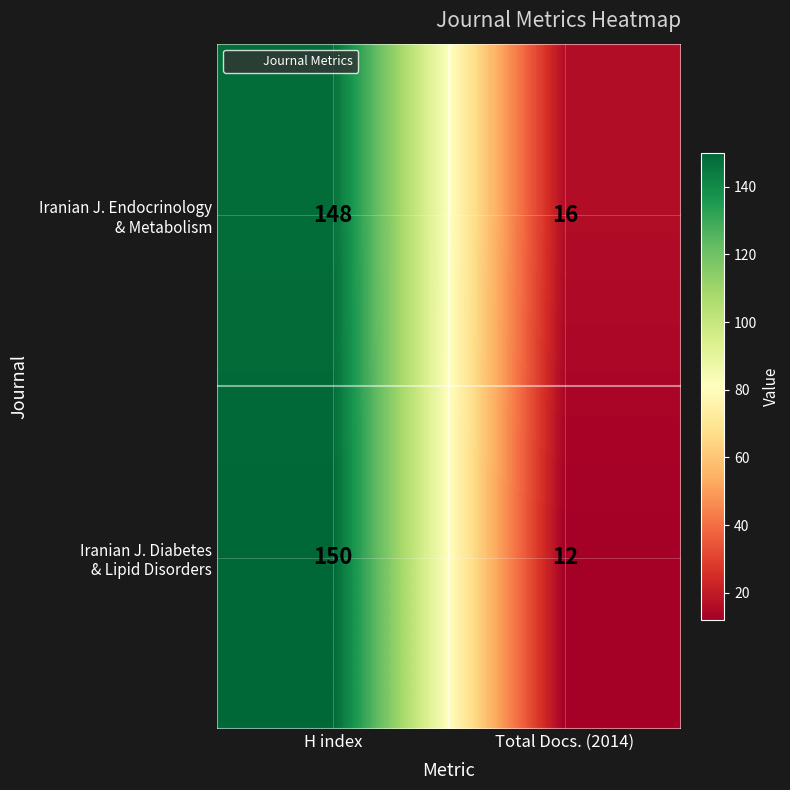

At which category does the chart reach its minimum across all series?

Total Docs. (2014)